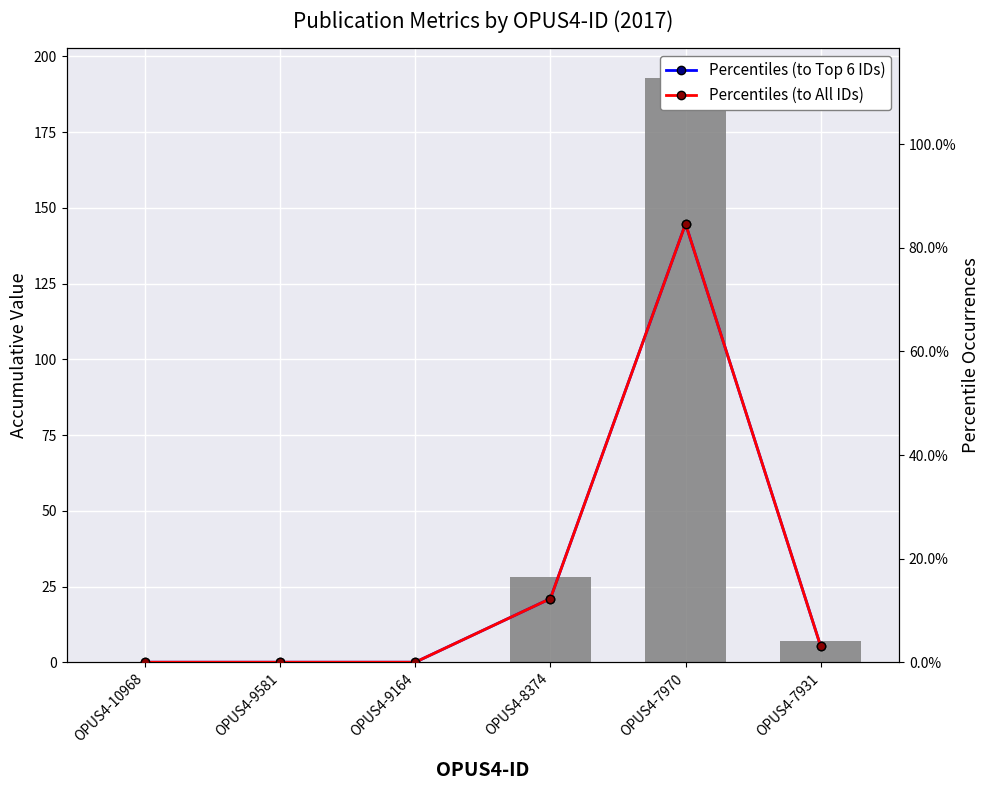

What is the highest value of the Letzte Seite series?

193.0